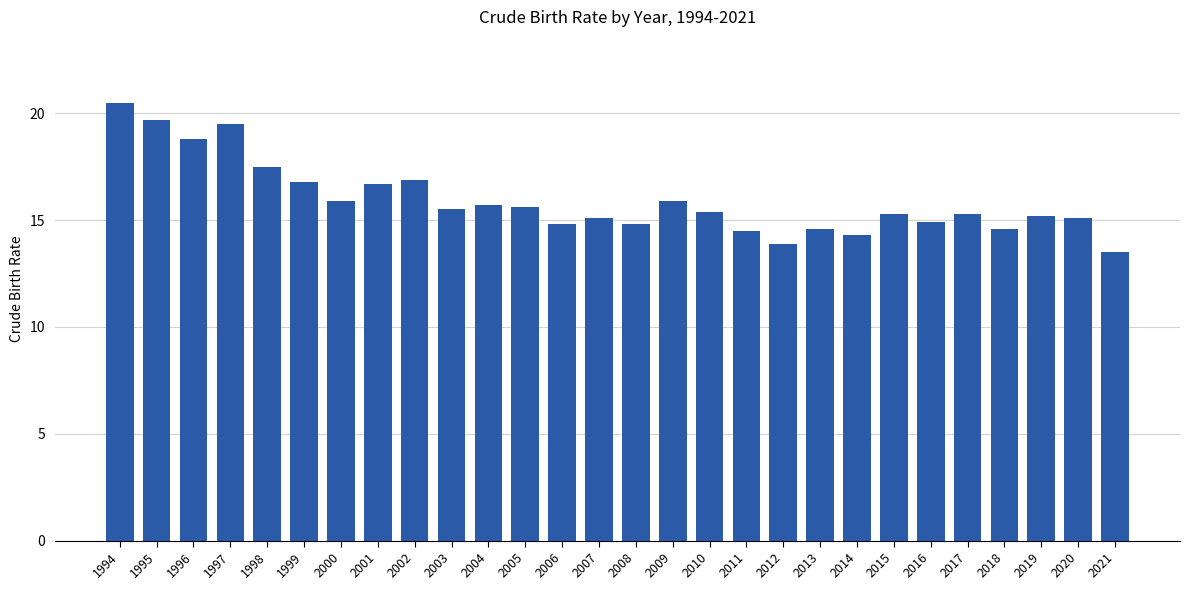

Between 1997 and 2003, which is larger?

1997